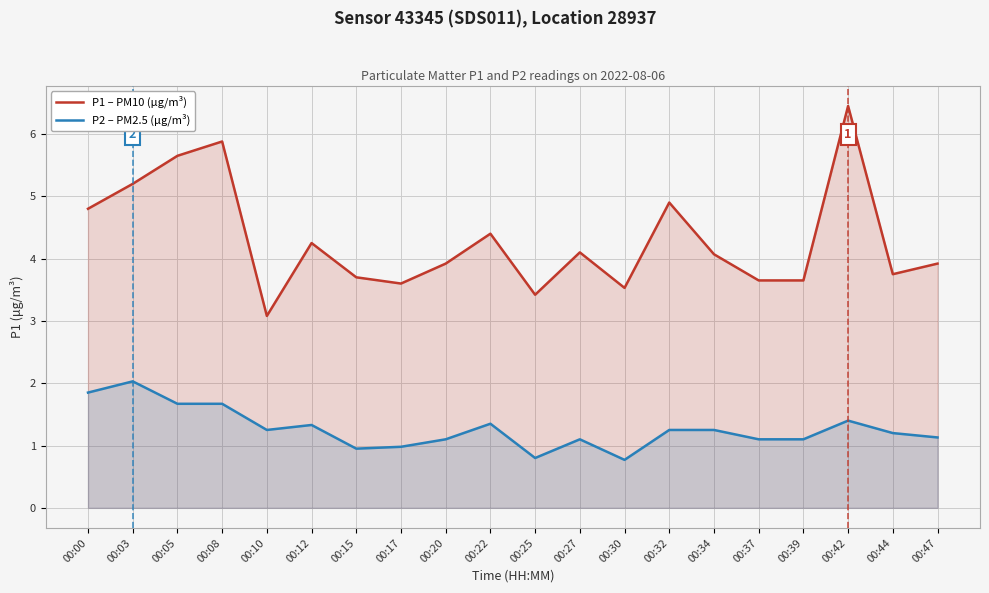

Read the P1 – PM10 (µg/m³) value at 00:32.

4.9